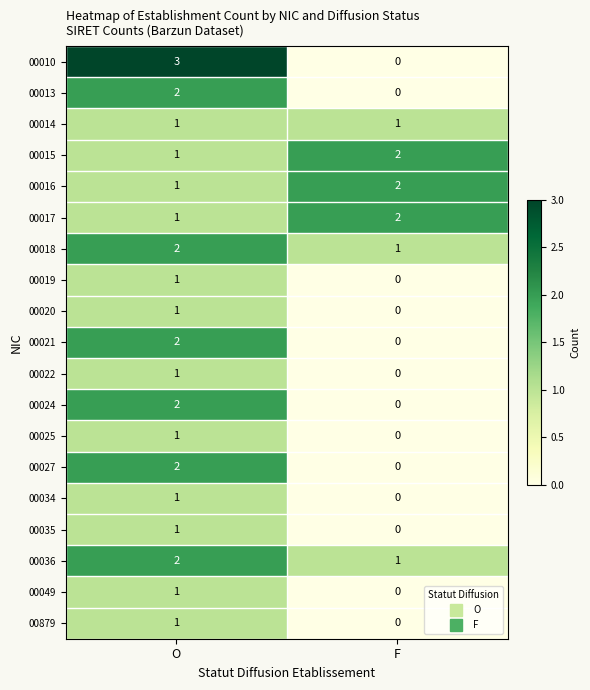

What is the difference between the highest and lowest values at O?

2